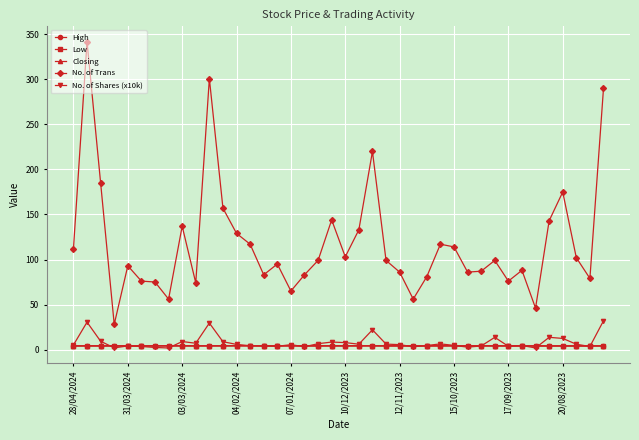

At how many categories does at least one series exceed 212?

4